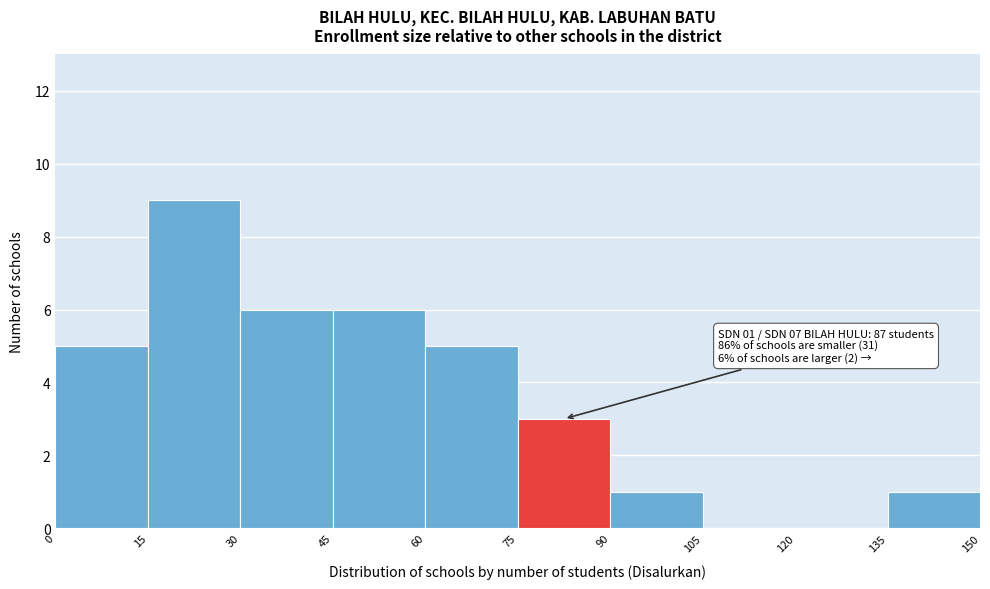

Which range on the x-axis has the tallest bar?

15 to 30